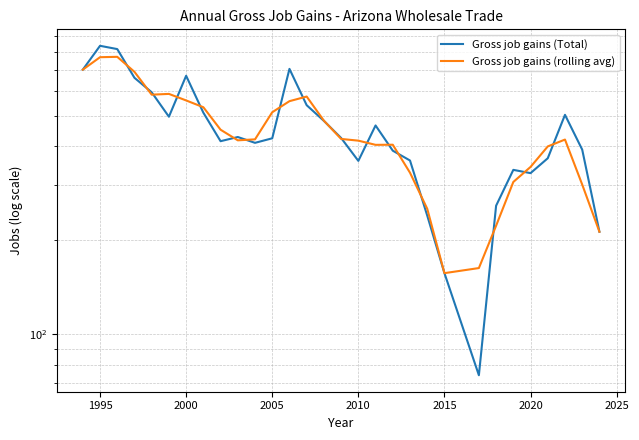

How many lines are shown in the chart?

2